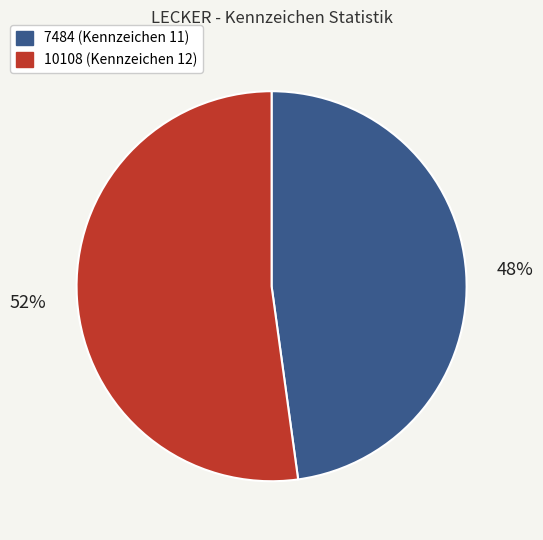

To the nearest percent, what portion does 10108 represent?

52%